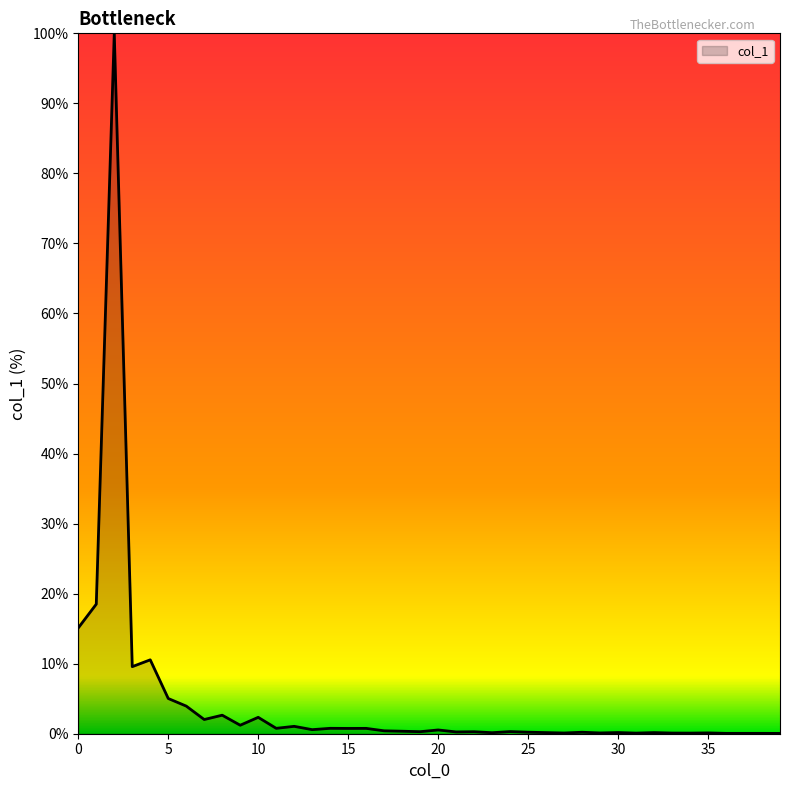

What is the maximum value shown in the chart?

100.0